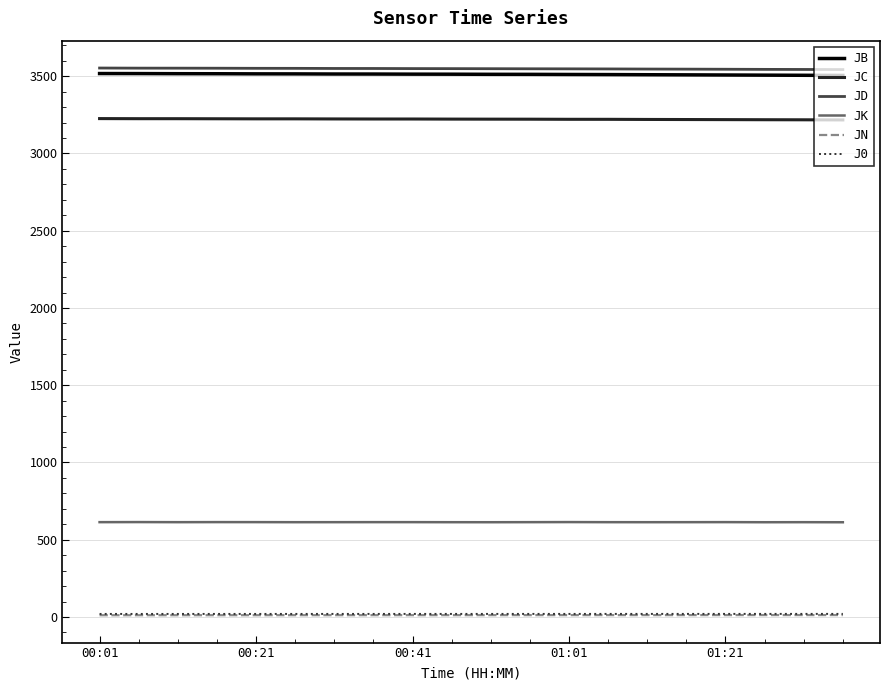

What is the average value of the JC series?

3221.9